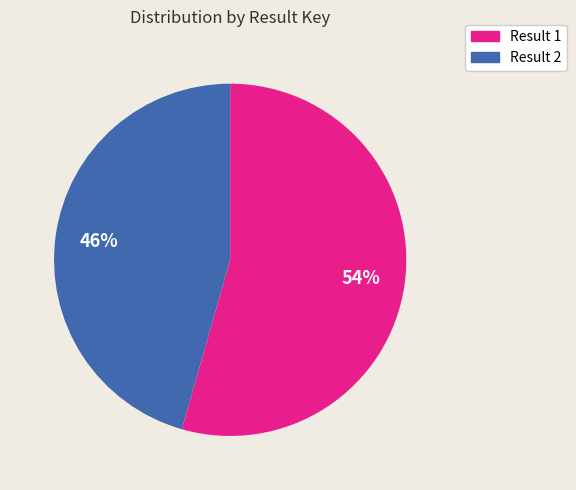

Does any single category account for the majority?

Yes